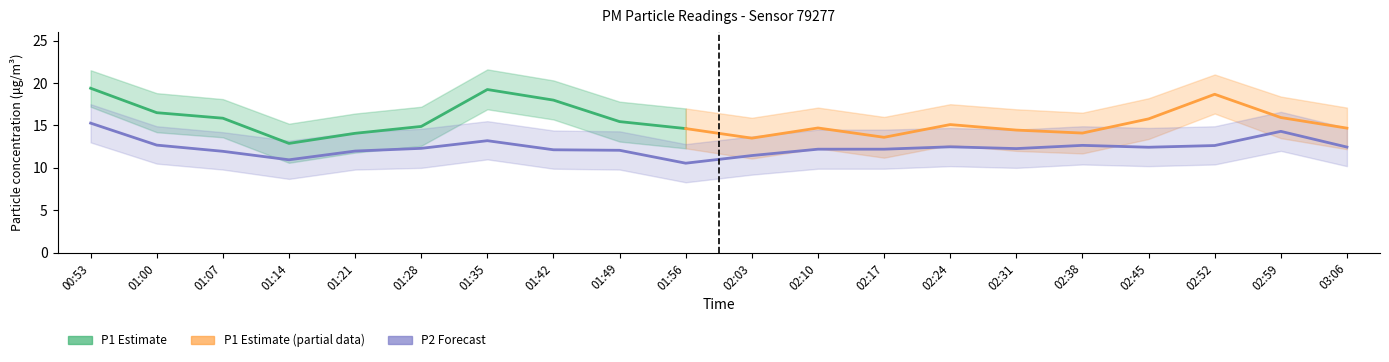

Which category has the highest value across all series?

00:53